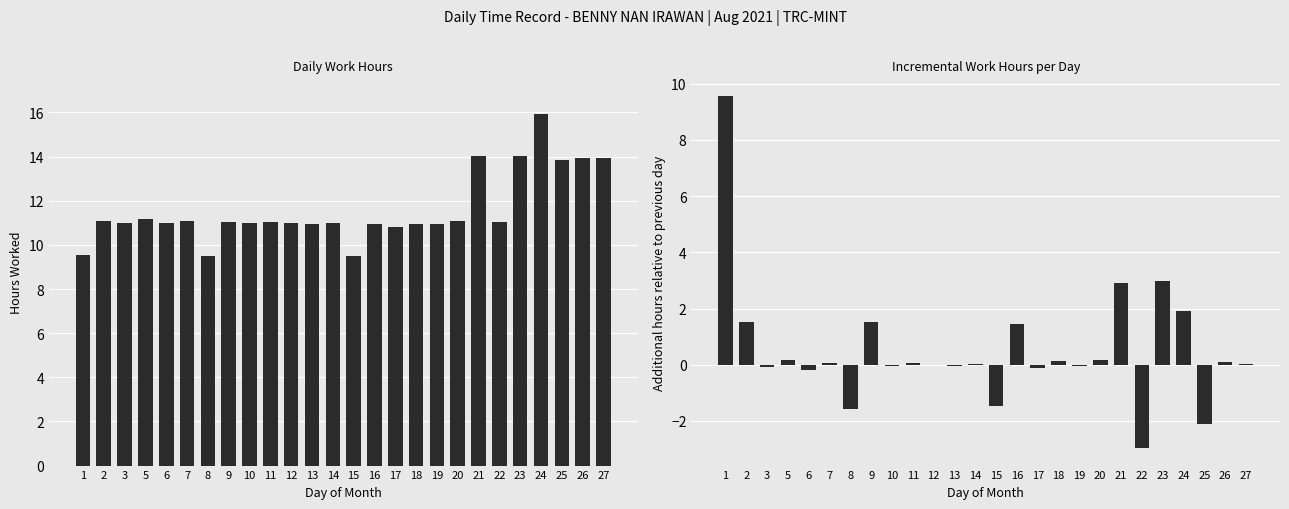

What is the sum of all Hours Worked values?

301.3